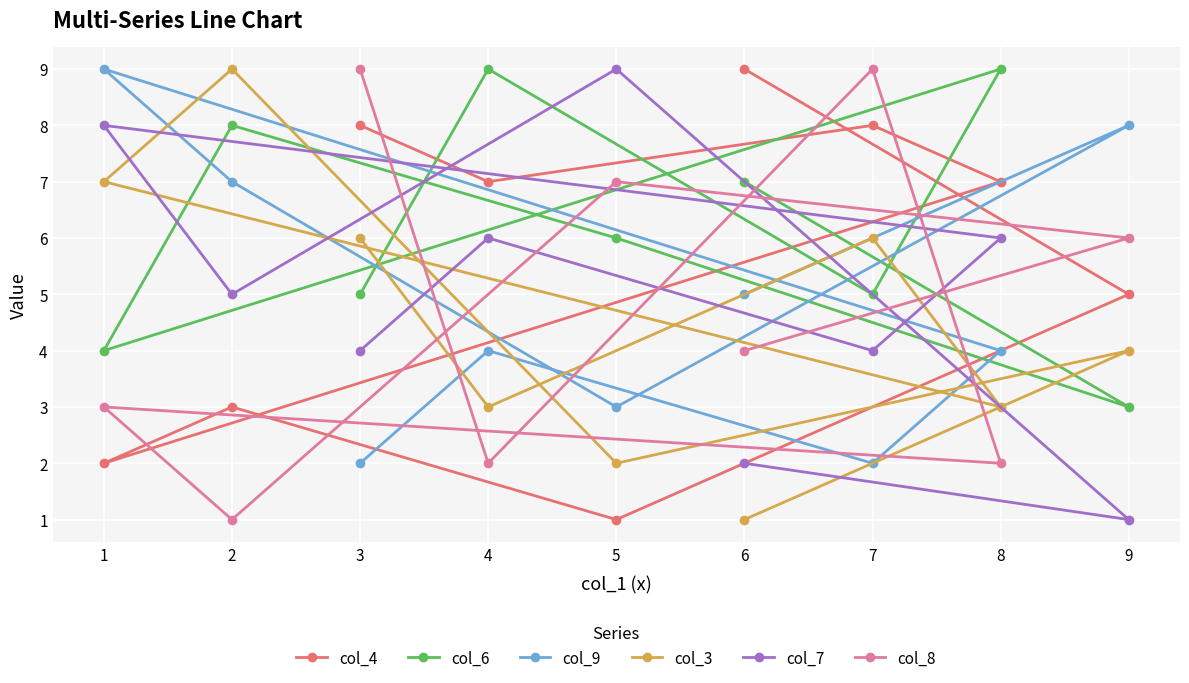

At 4, list the series in order from largest to smallest.

col_6, col_4, col_7, col_9, col_3, col_8